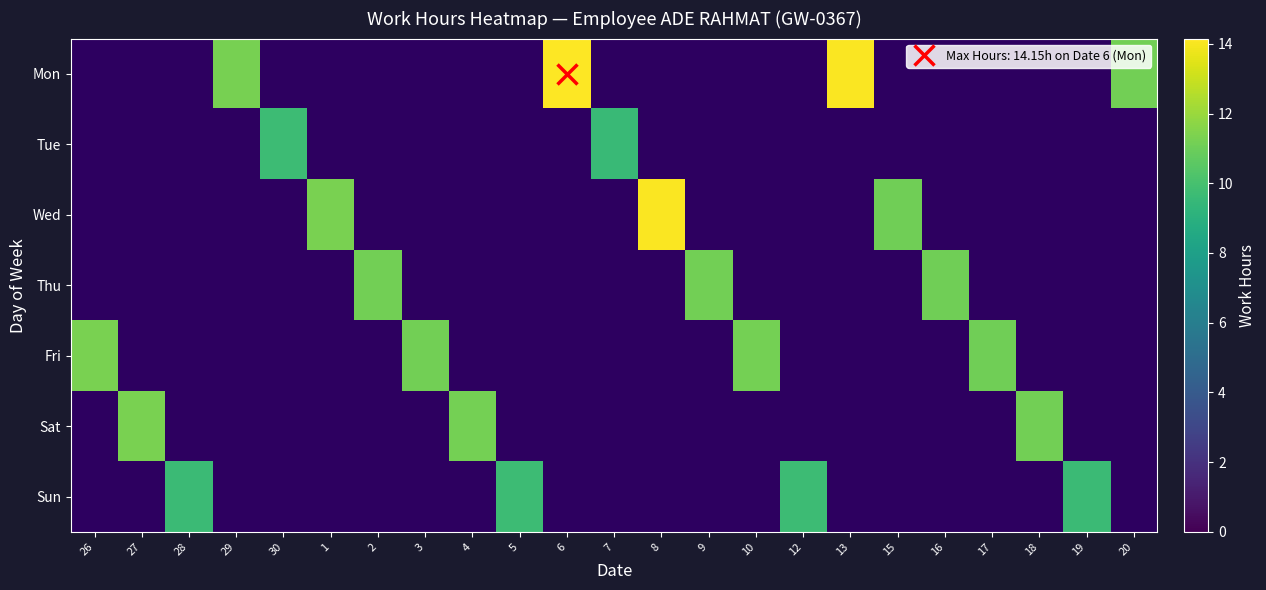

What is the smallest value displayed?

9.6